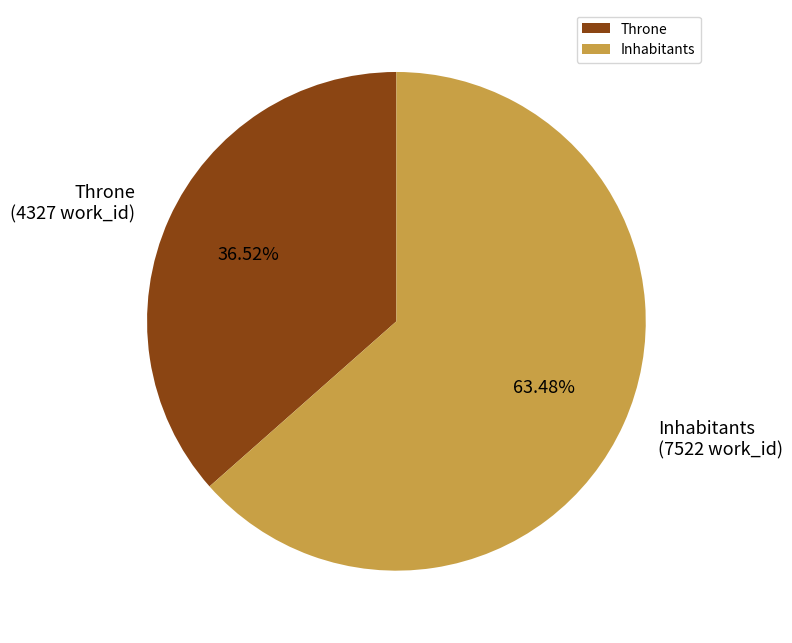

To the nearest percent, what is the combined percentage of Throne and Inhabitants?

100%